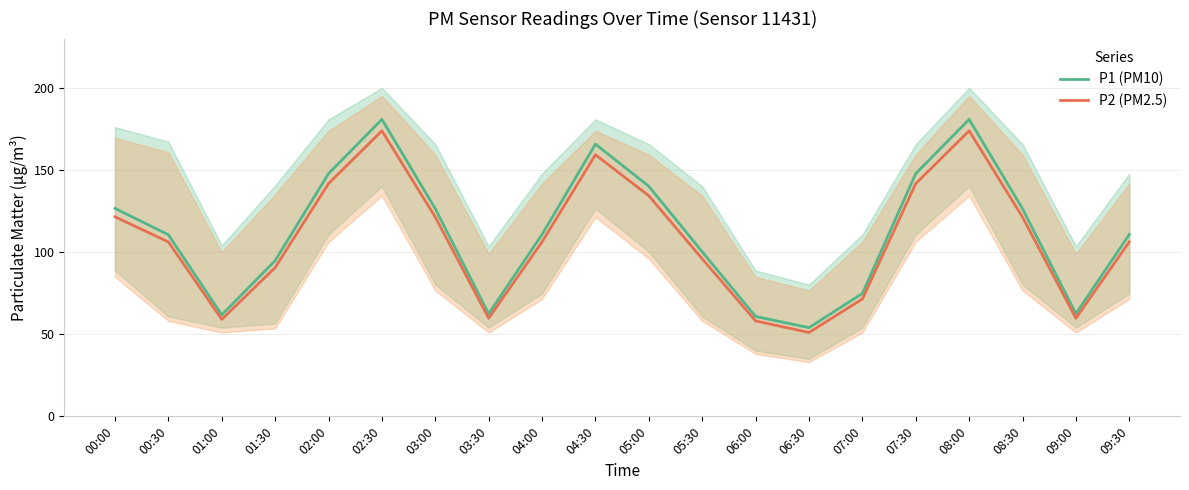

Is this an area chart (filled region under the line)?

No